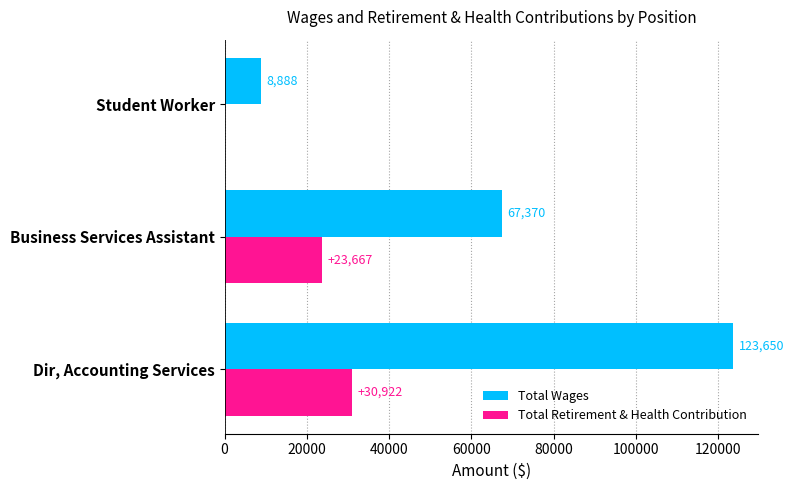

At which label is Total Wages closest to 66269?

Business Services Assistant